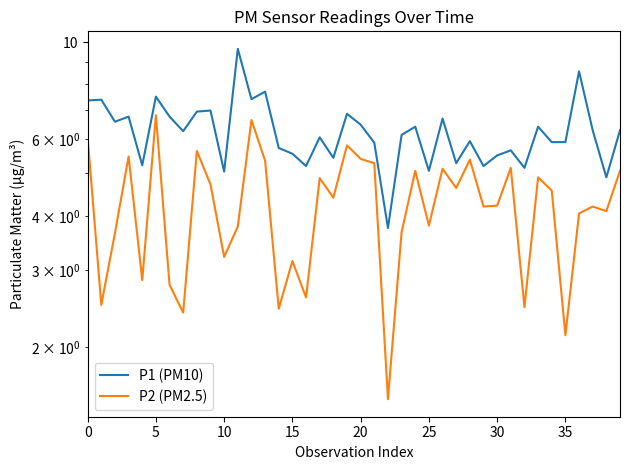

True or false: P1 (PM10) has a value of 10.5 at 21.

False